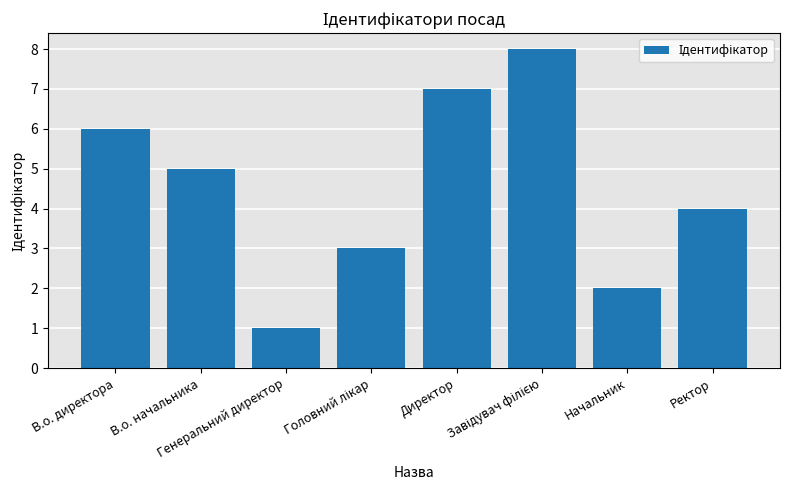

Reading left to right, transcribe all the data shown in this chart.

6	5	1	3	7	8	2	4